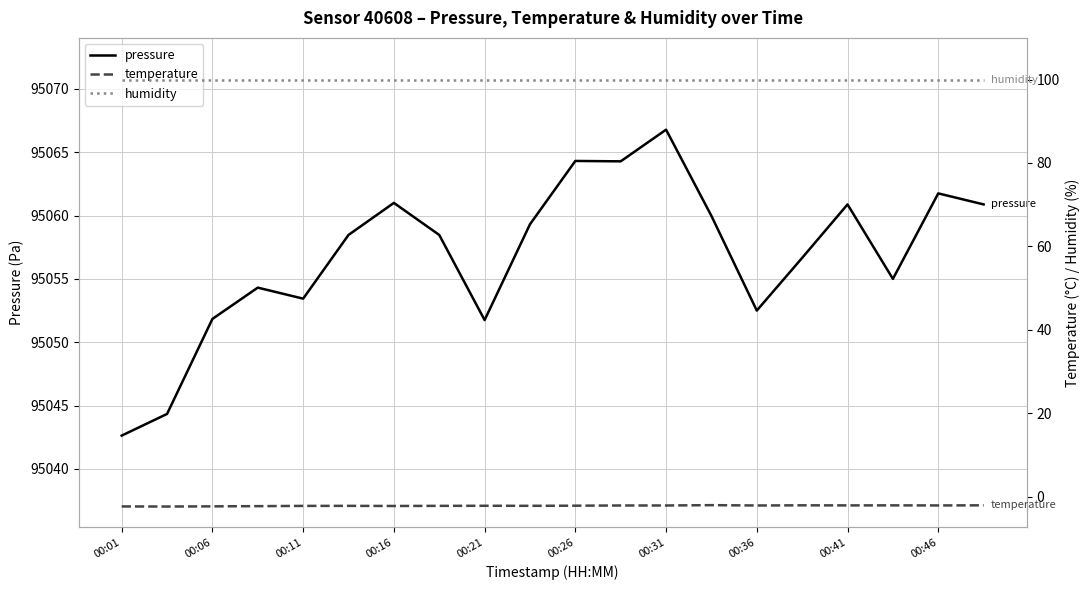

The value of pressure at 00:06 is 95051.8. True or false?

True